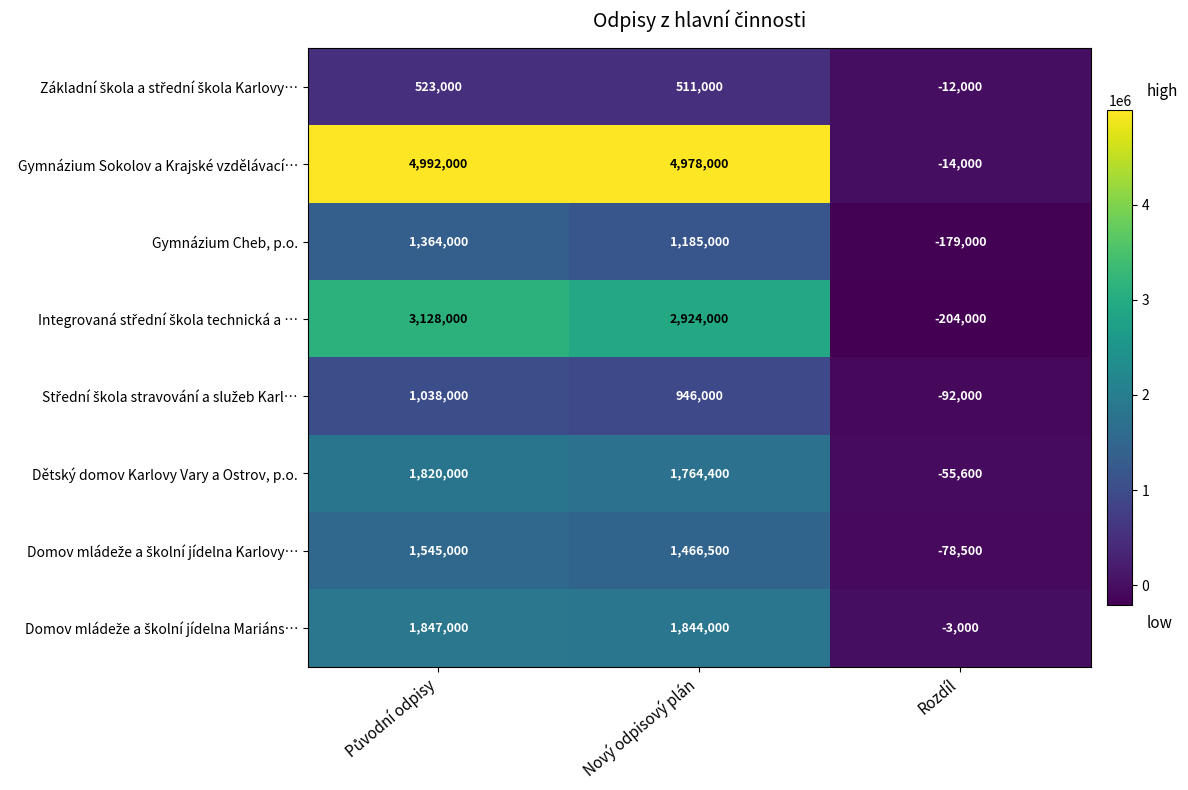

Which series has the largest total across all categories?

Gymnázium Sokolov a Krajské vzdělávací…